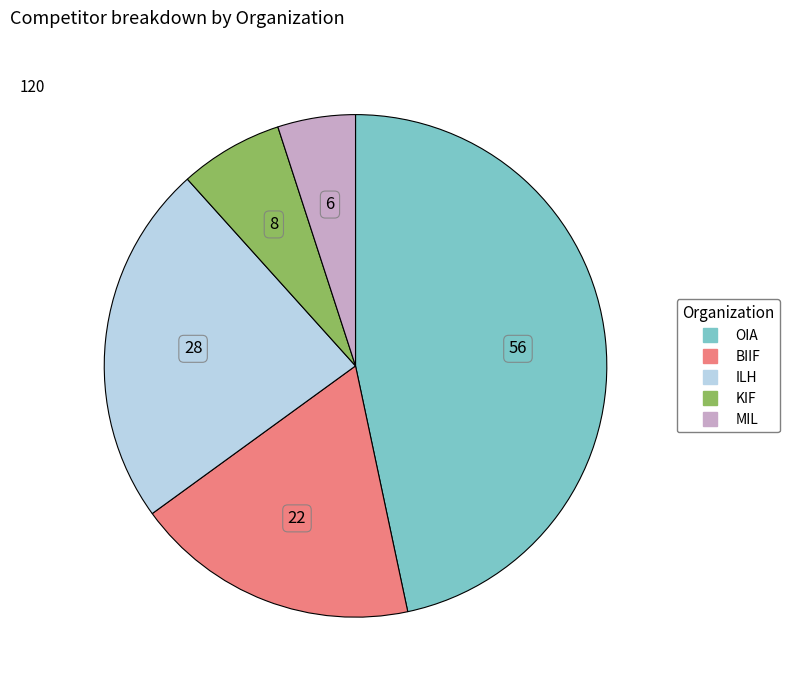

True or false: BIIF accounts for 18% of the total.

True